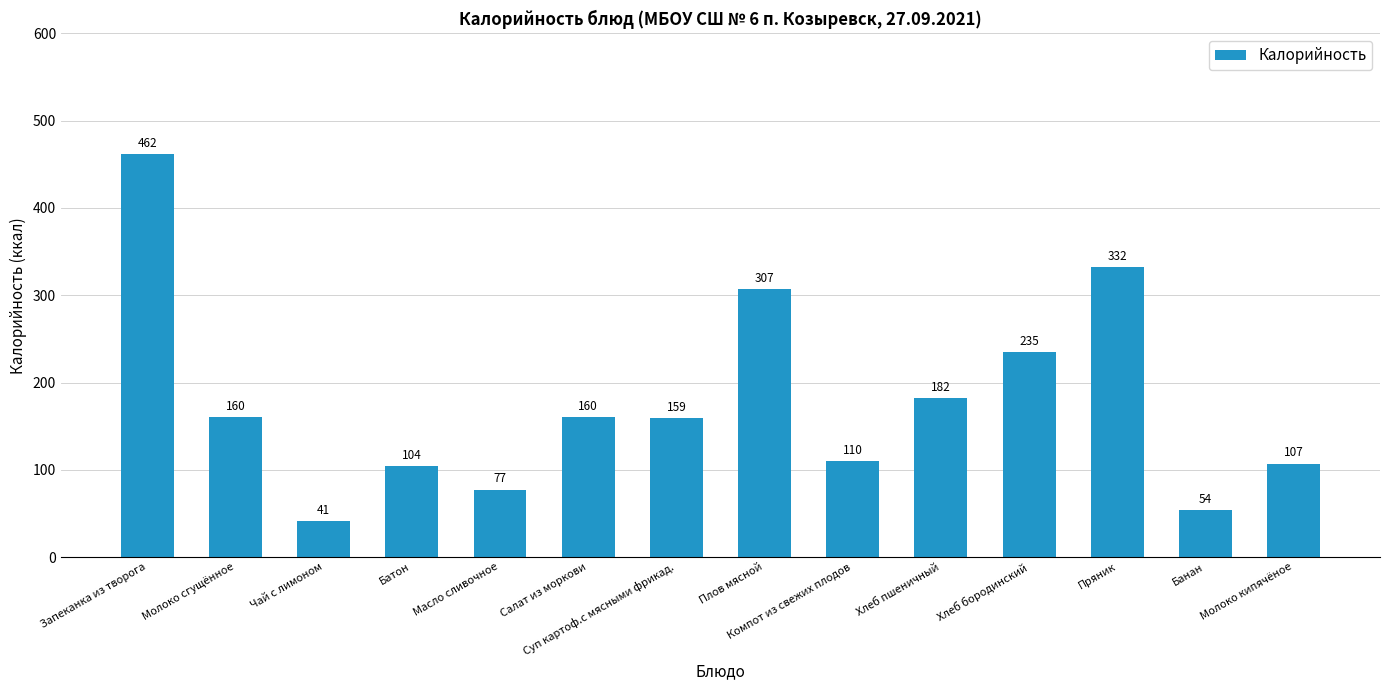

True or false: the data shows 209 at Молоко сгущённое.

False